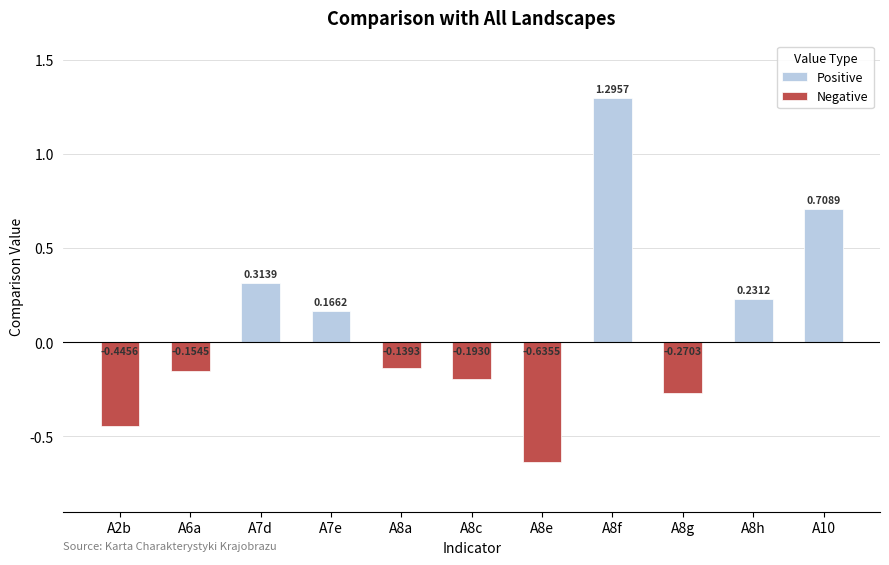

Is the value of Negative at A8e greater than the value of Positive at A8h?

No